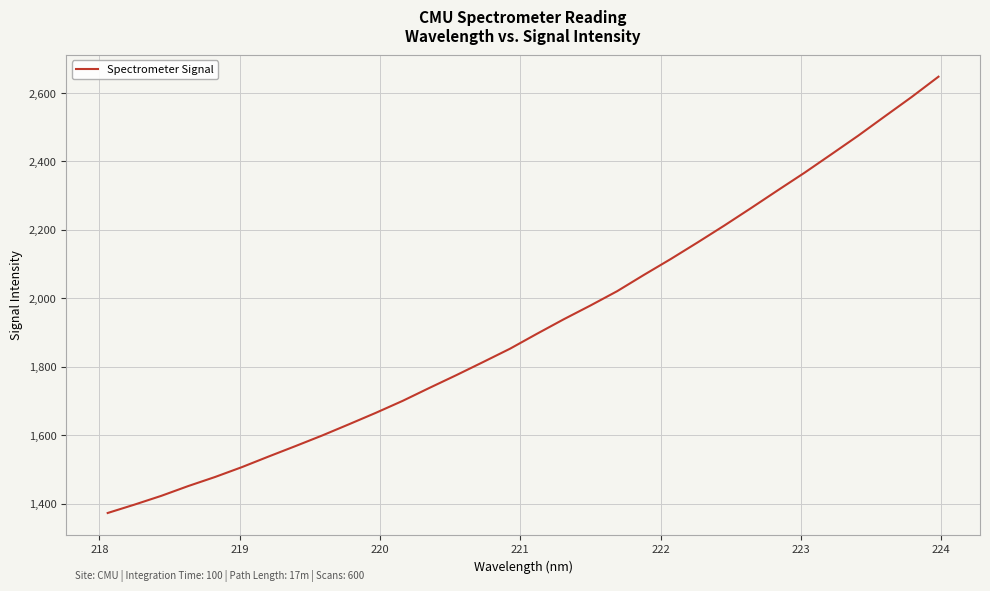

What is the greatest value displayed?

2647.3